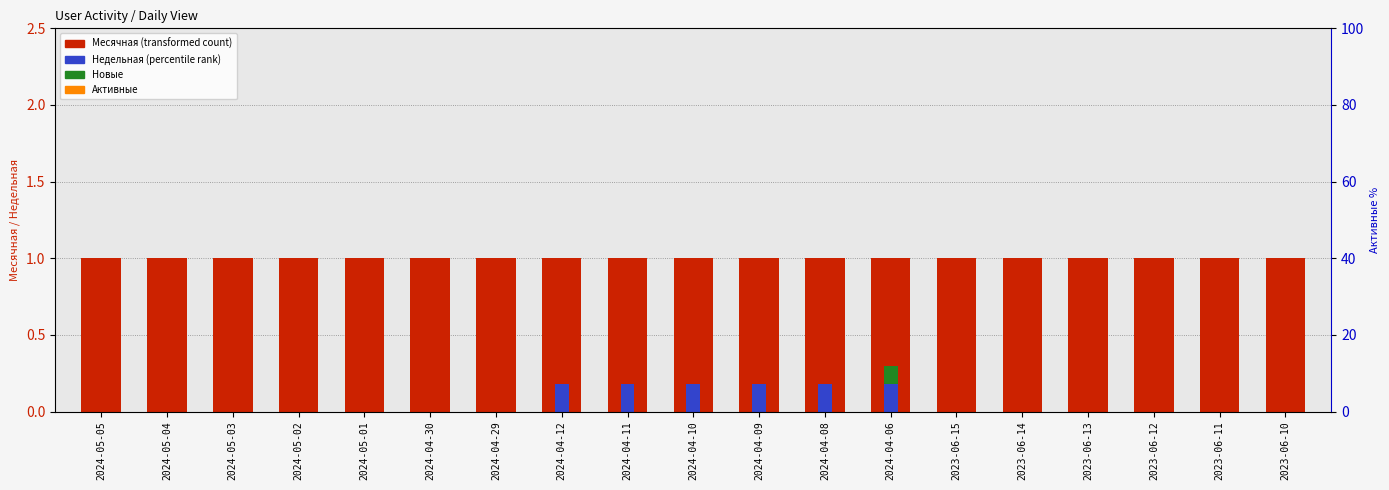

How many groups of bars are there?

19